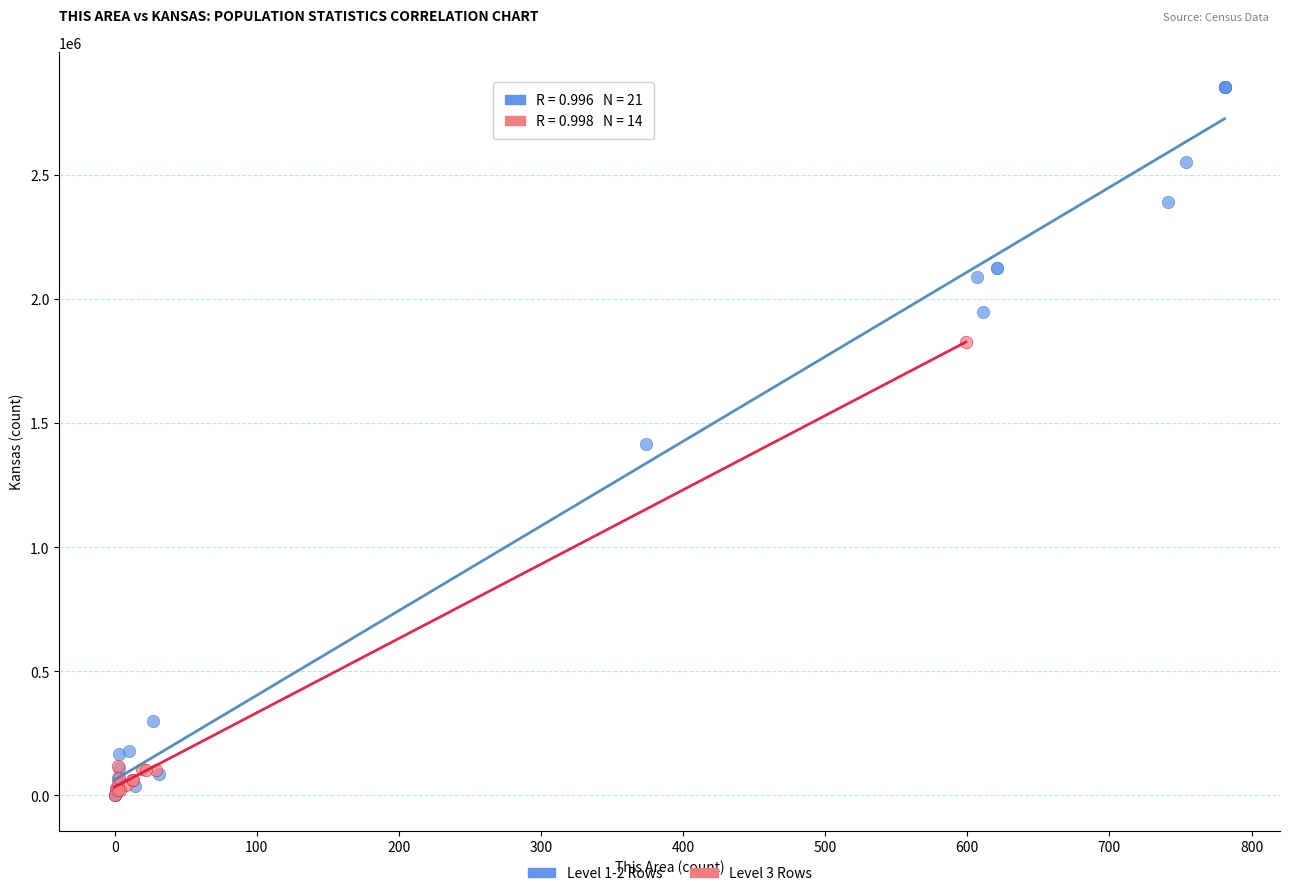

What are all the series names shown in the legend?

Level 1-2 Rows, Level 3 Rows